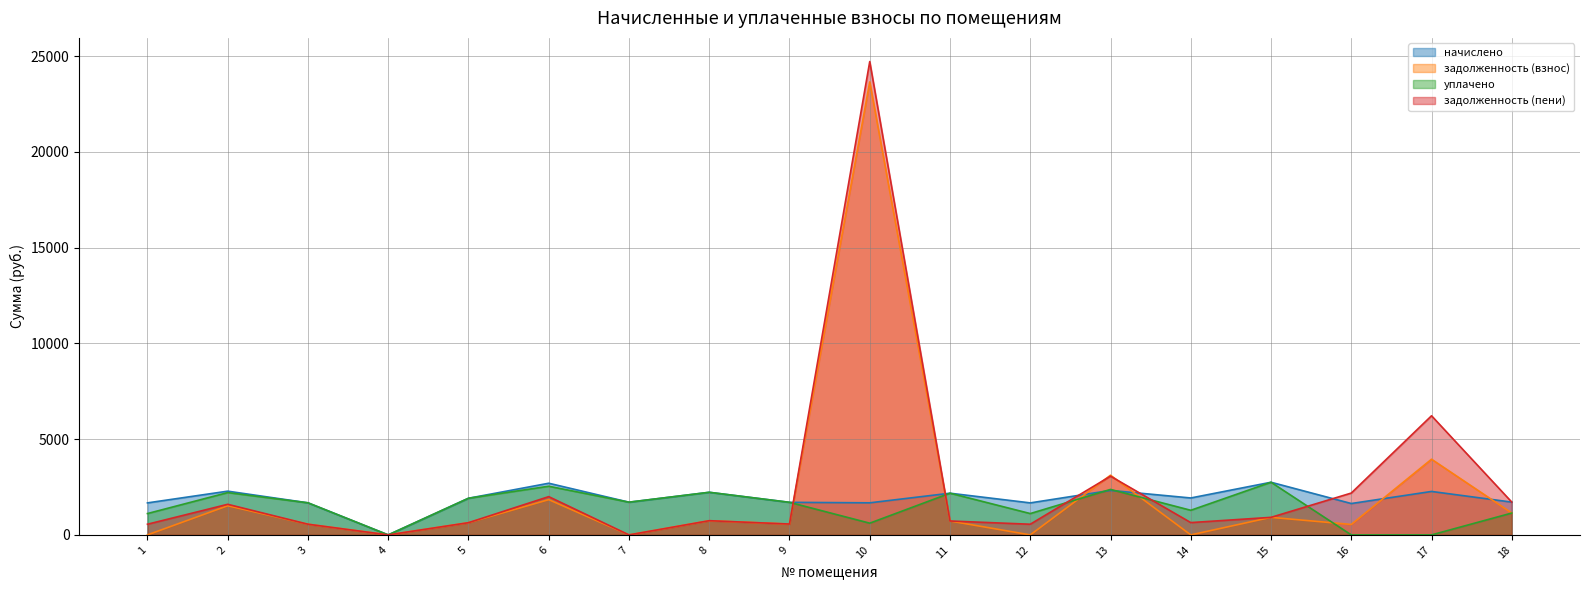

Is the value of задолженность (пени) at 11 greater than the value of задолженность (взнос) at 3?

Yes